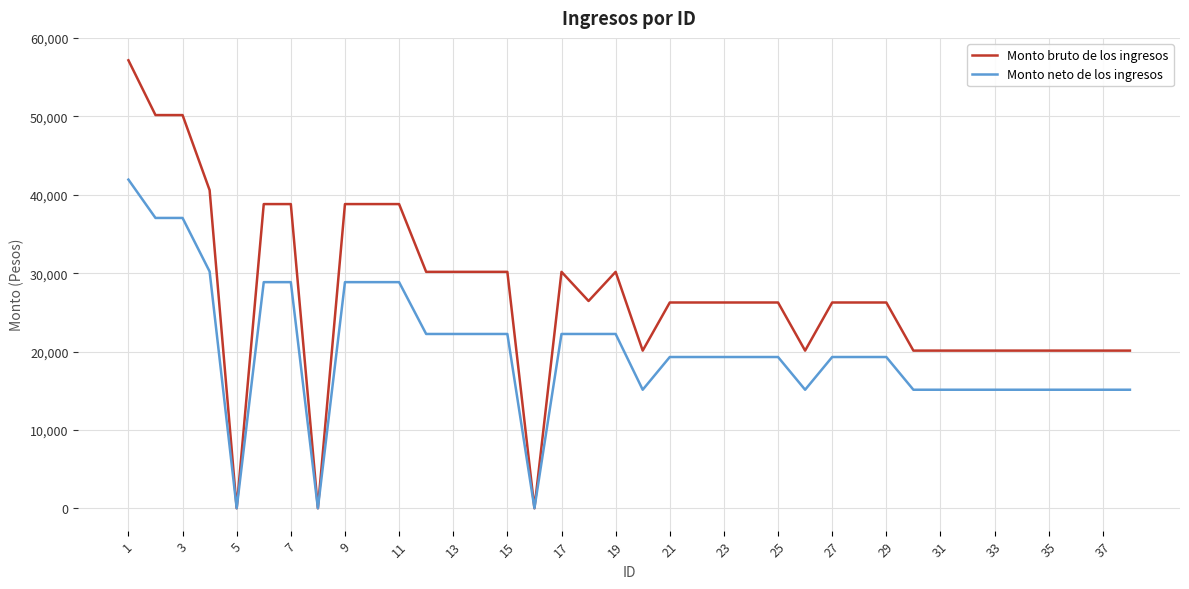

Rank the series by their average value, from highest to lowest.

Monto bruto de los ingresos, Monto neto de los ingresos